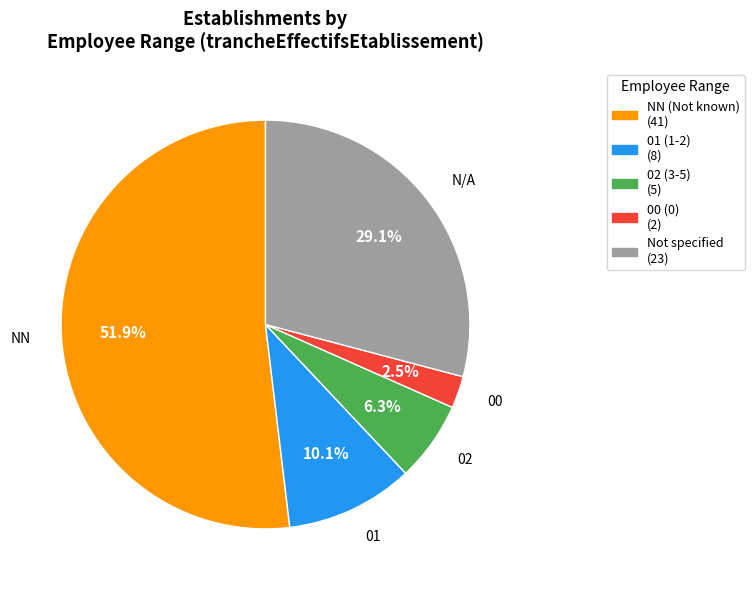

Is there a majority slice in this chart?

Yes